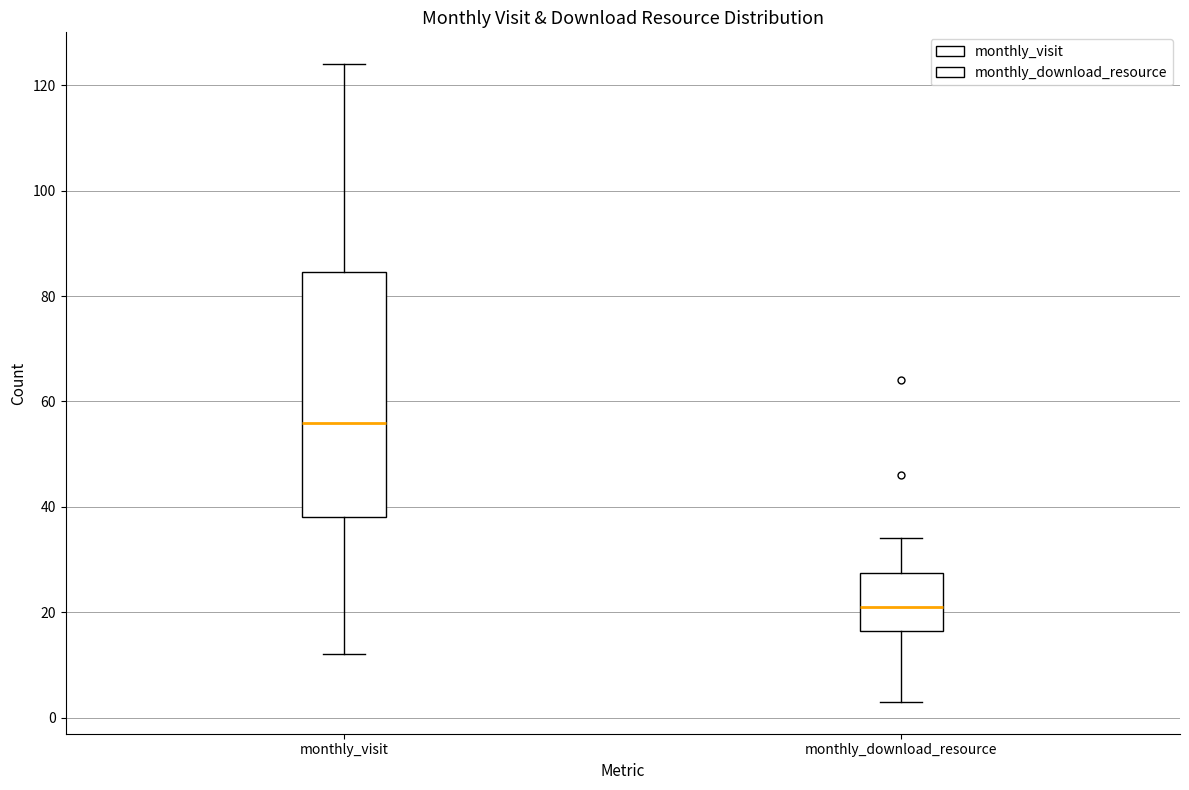

Reading left to right, read every box against the y-axis: the position of its median line, the range the box covers, and the ends of its whiskers. The values are not printed on the chart, so give them approximately, as read against the axis.

monthly_visit: median 56, box 38 to 84, whiskers 12 to 124
monthly_download_resource: median 22, box 16 to 28, whiskers 4 to 34